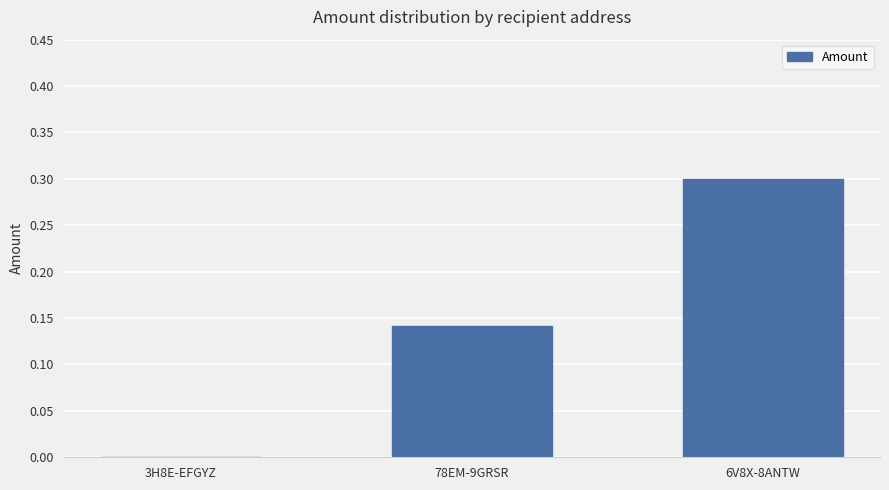

The value at 3H8E-EFGYZ is 0.2. True or false?

False